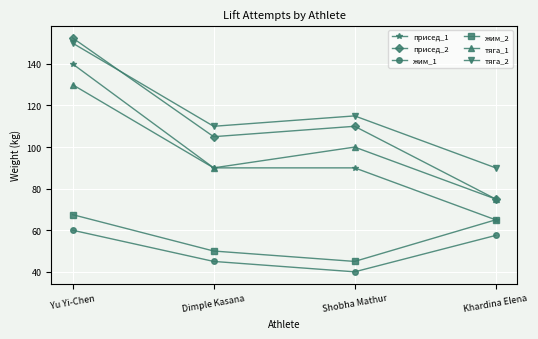

Rank the series by their maximum value, from lowest to highest.

жим_1, жим_2, тяга_1, присед_1, тяга_2, присед_2